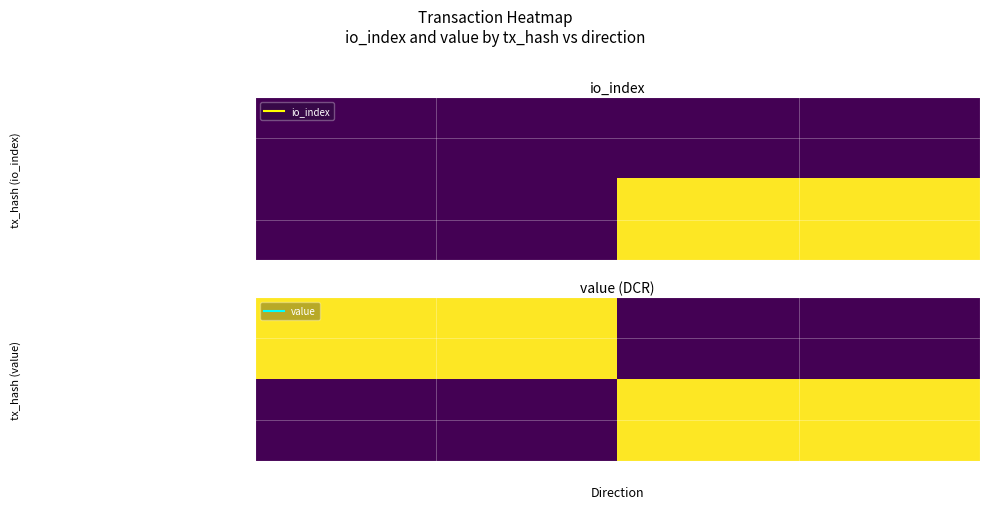

At how many categories does at least one series exceed 24?

2